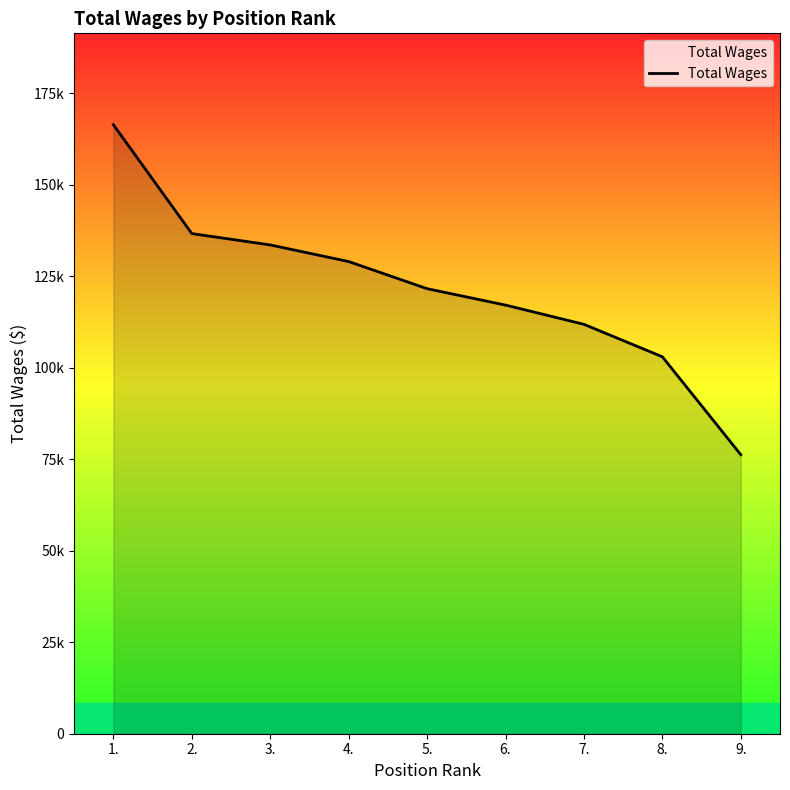

Is this an area chart (filled region under the line)?

Yes